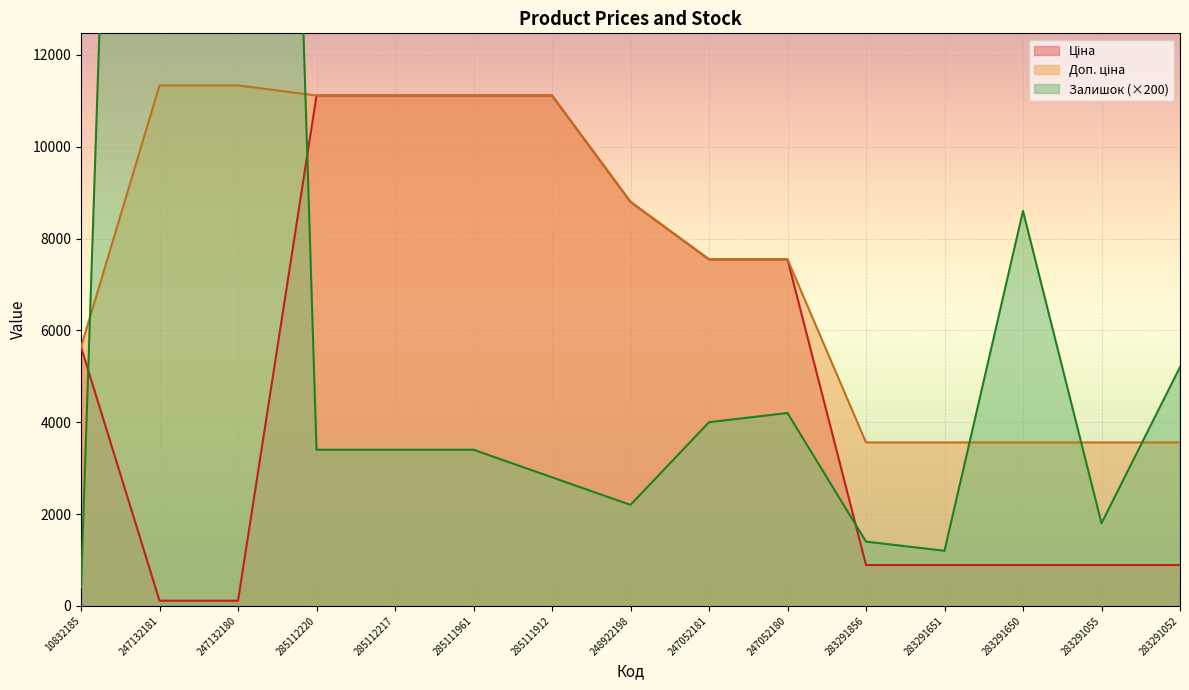

True or false: Доп. ціна and Ціна intersect in this chart.

False